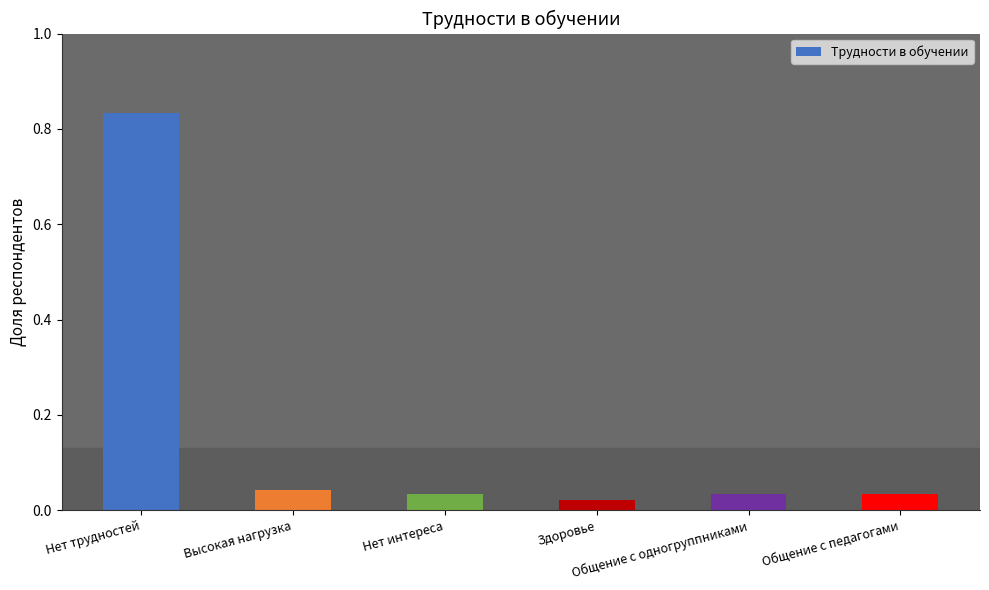

Are the bars grouped side by side (vs. stacked)?

No